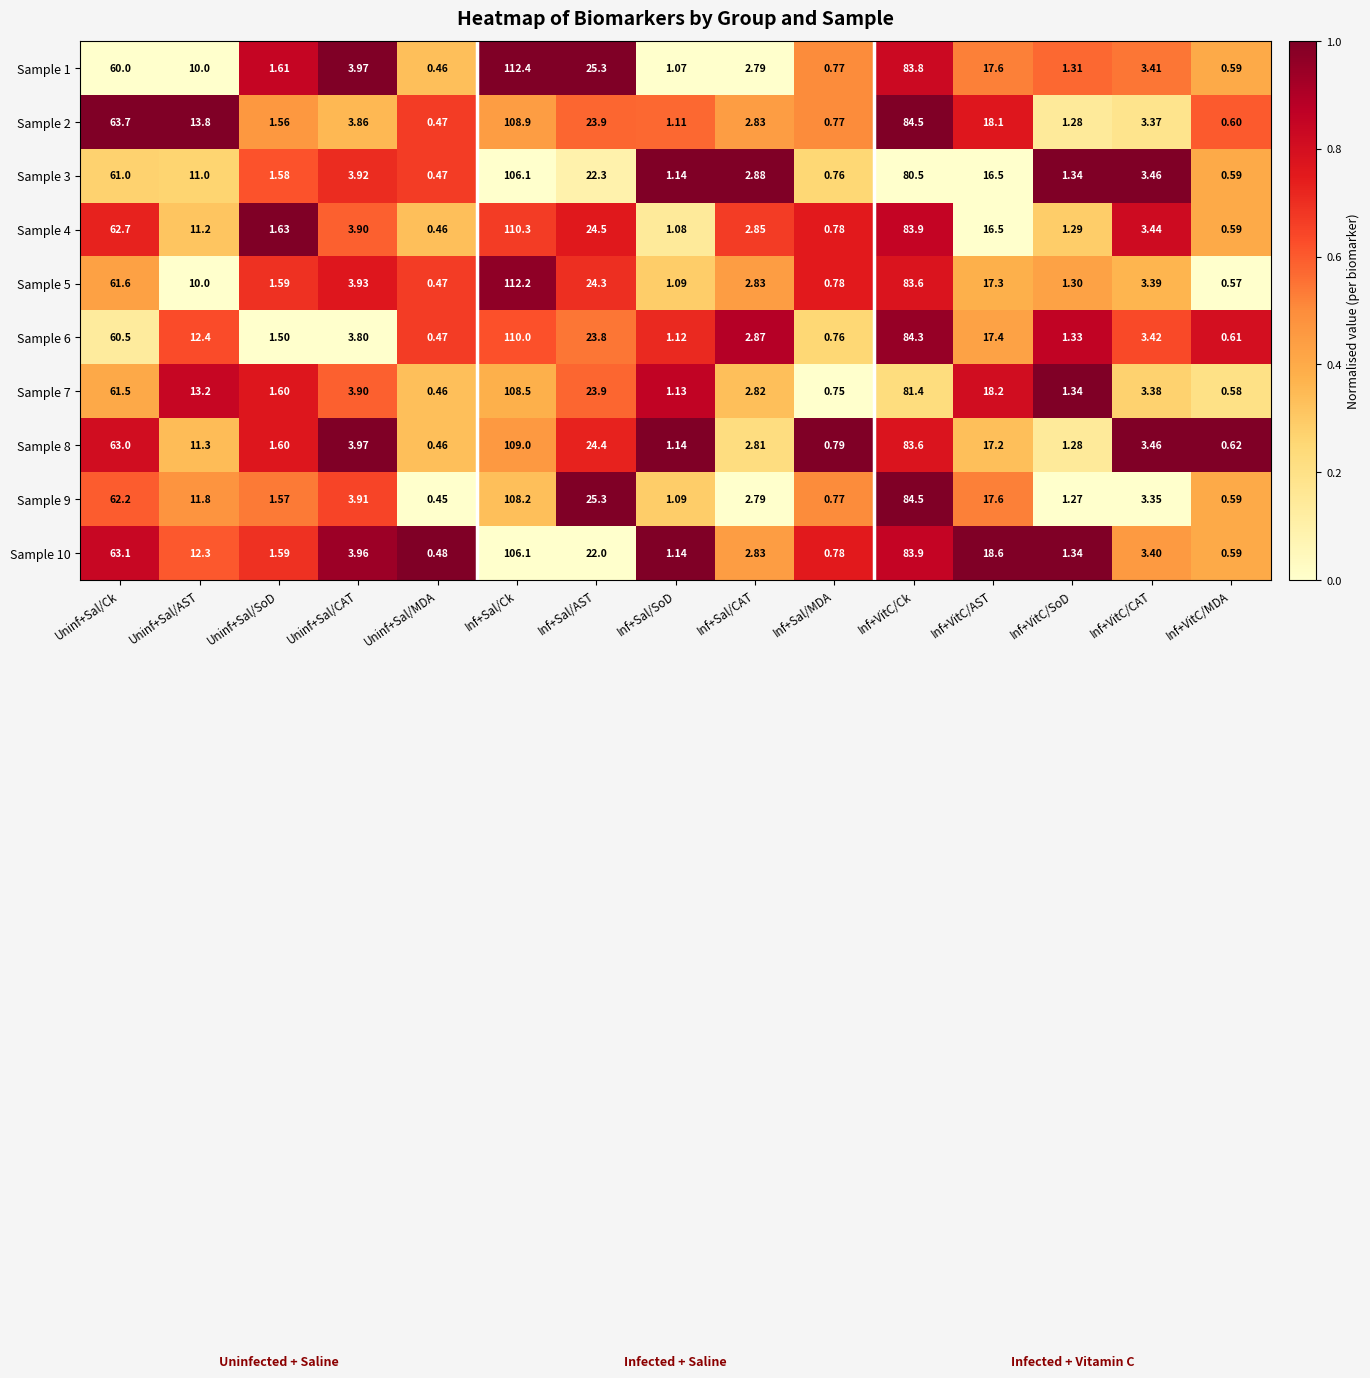

Is the value of Sample 1 at Uninf+Sal/Ck greater than the value of Sample 4 at Uninf+Sal/MDA?

Yes